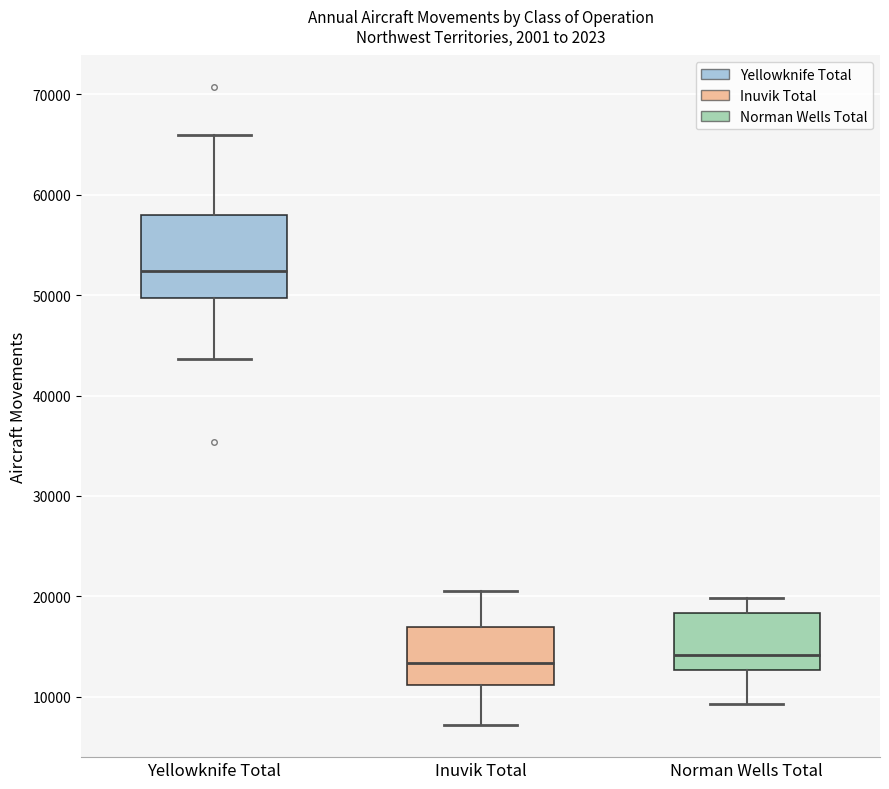

Which box's median line is the highest?

Yellowknife Total